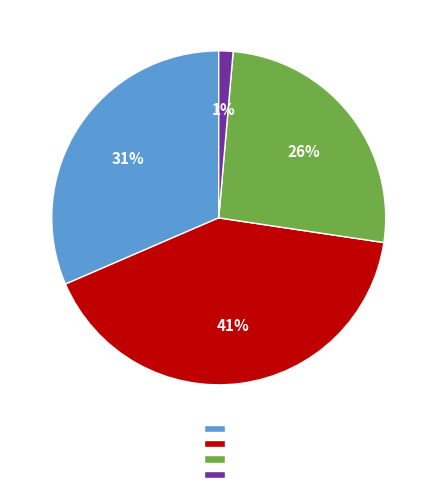

Is there a majority slice in this chart?

No